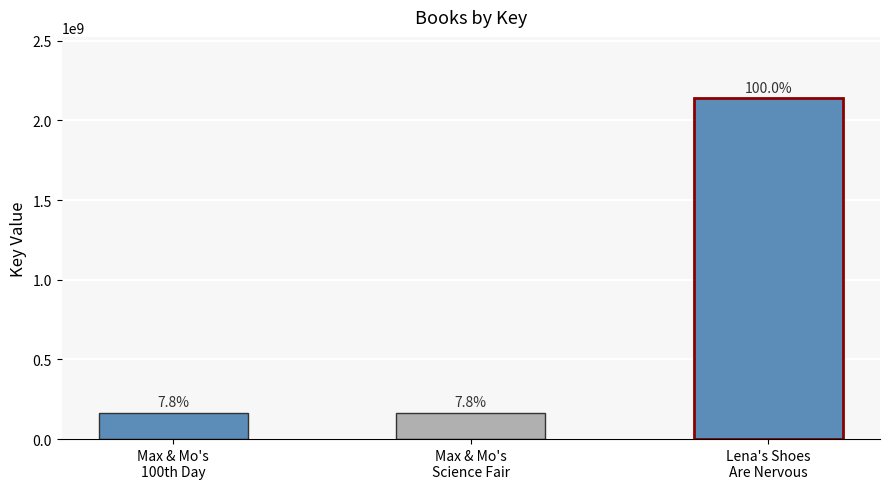

At which label is the value closest to 1152493520?

Max & Mo's
100th Day